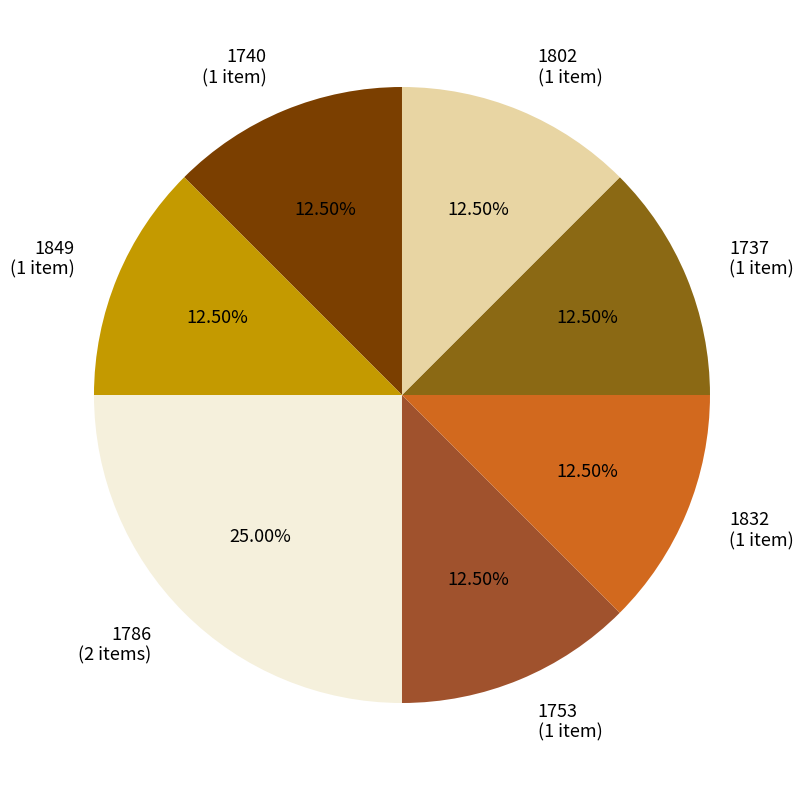

What is the ratio of the value at 1832 (1 item) to the value at 1753 (1 item)?

1.0